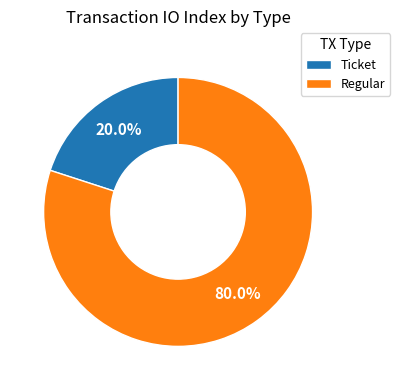

True or false: Ticket accounts for 1% of the total.

False